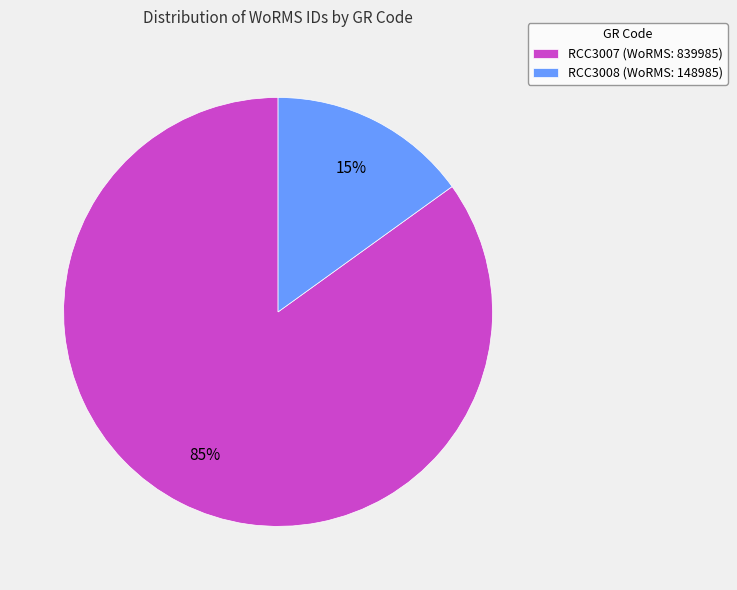

Between RCC3008 (WoRMS: 148985) and RCC3007 (WoRMS: 839985), which is larger?

RCC3007 (WoRMS: 839985)